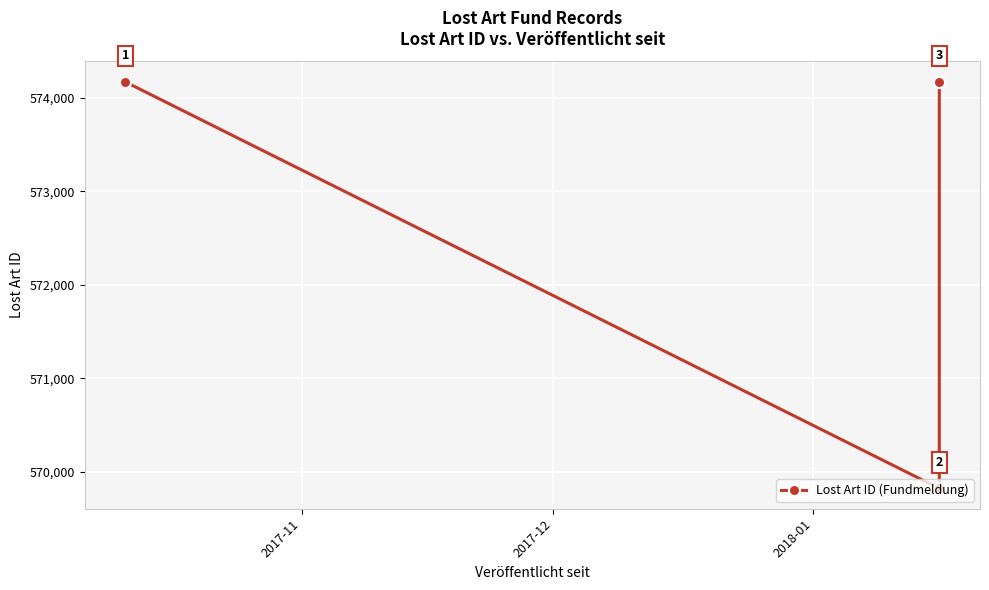

What is the value of the 3rd point from the left?

574174